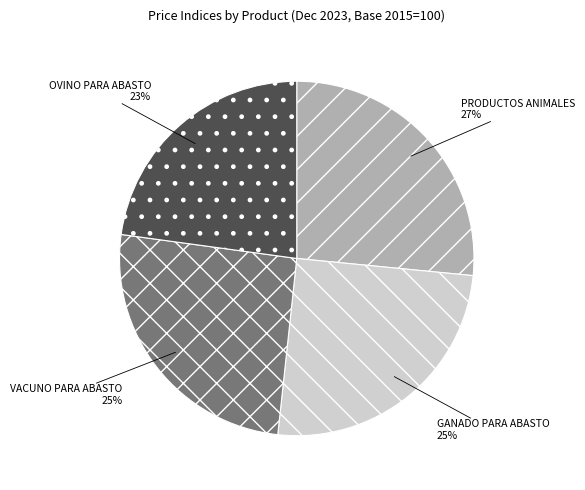

To the nearest percent, what is the average slice percentage?

25%